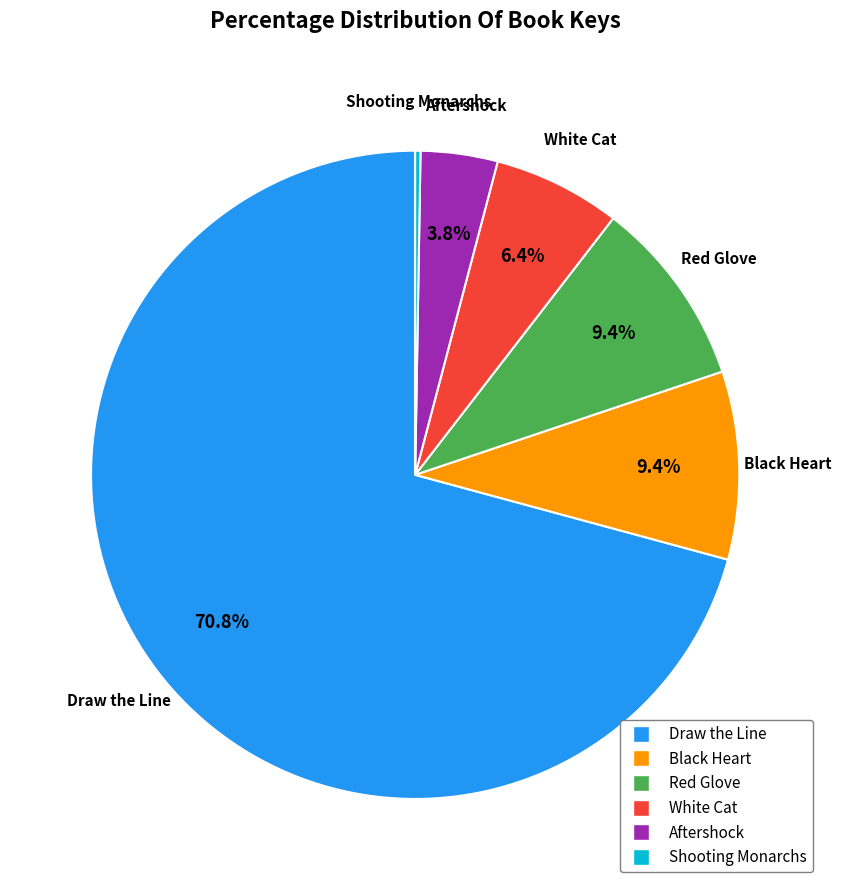

Which category accounts for the majority?

Draw the Line